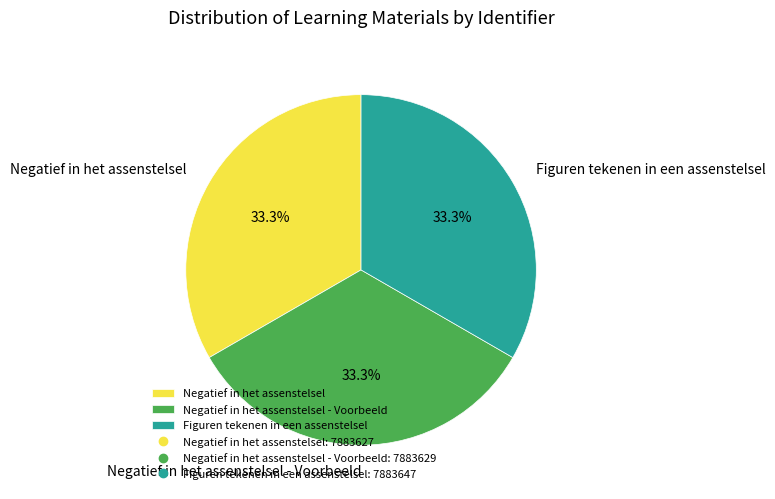

What is the ratio of the value at Negatief in het assenstelsel to the value at Figuren tekenen in een assenstelsel?

1.0